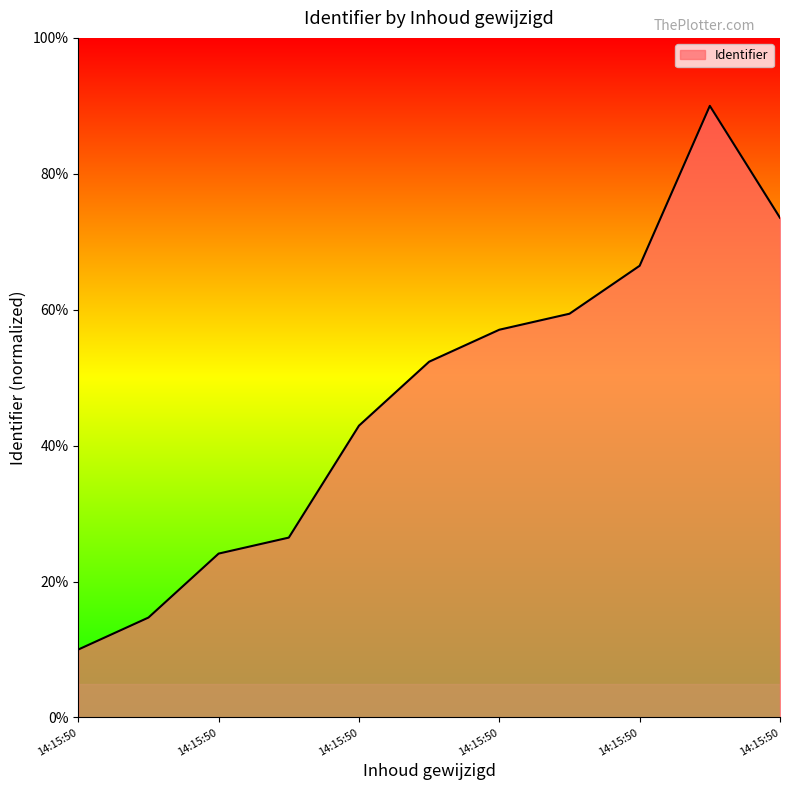

What is the maximum value shown in the chart?

90.0